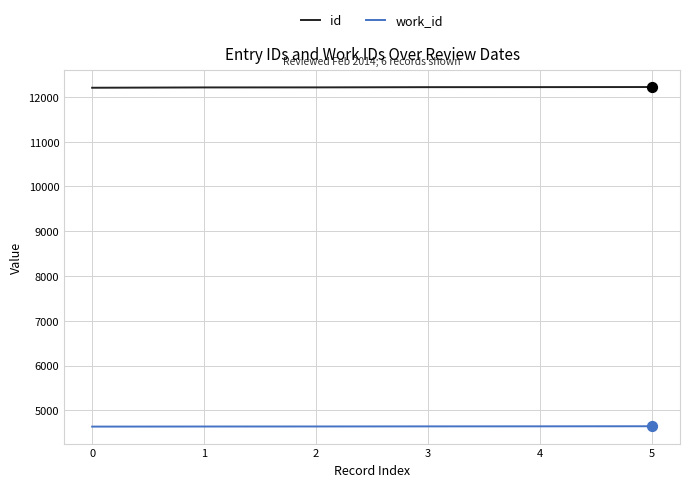

At how many categories does at least one series exceed 10182?

6